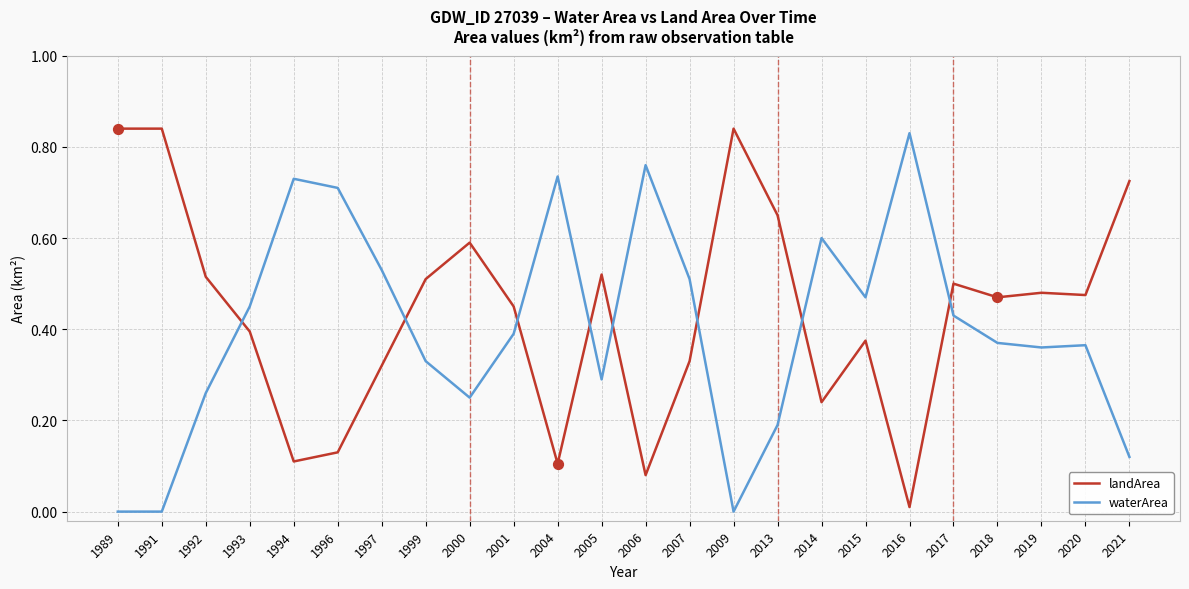

What is the spread (max minus min) of values at 2004?

0.6